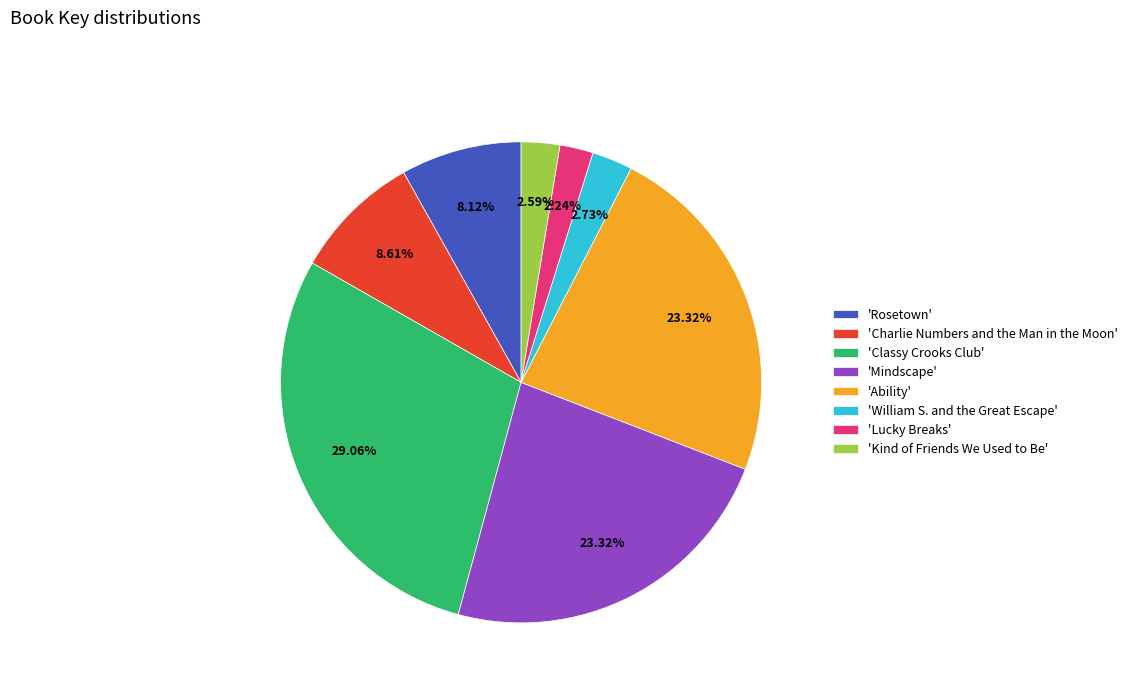

What is the ratio of the value at 'William S. and the Great Escape' to the value at 'Kind of Friends We Used to Be'?

1.1